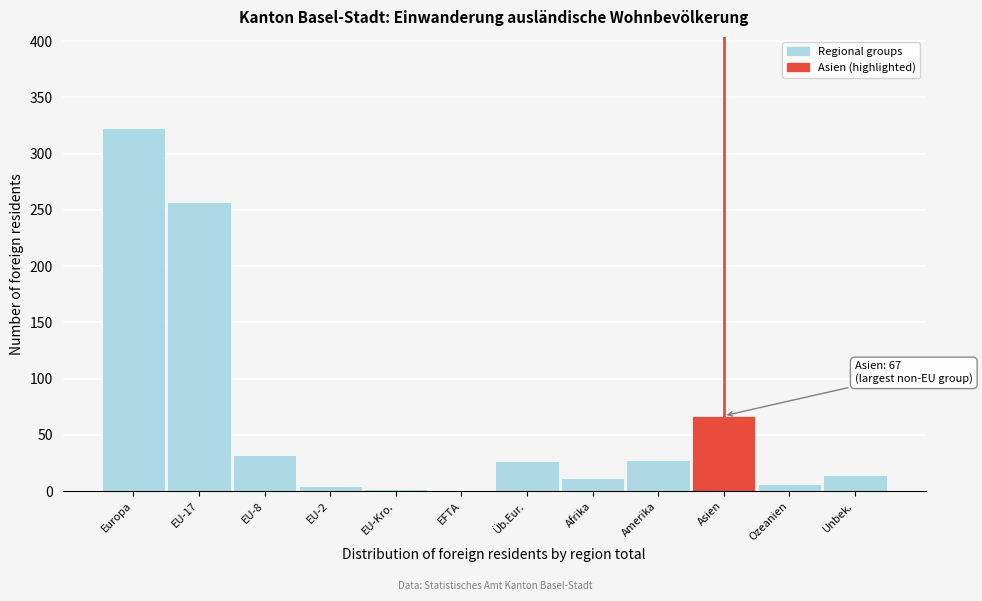

What is the sum of the values at EU-8 and Amerika?

60